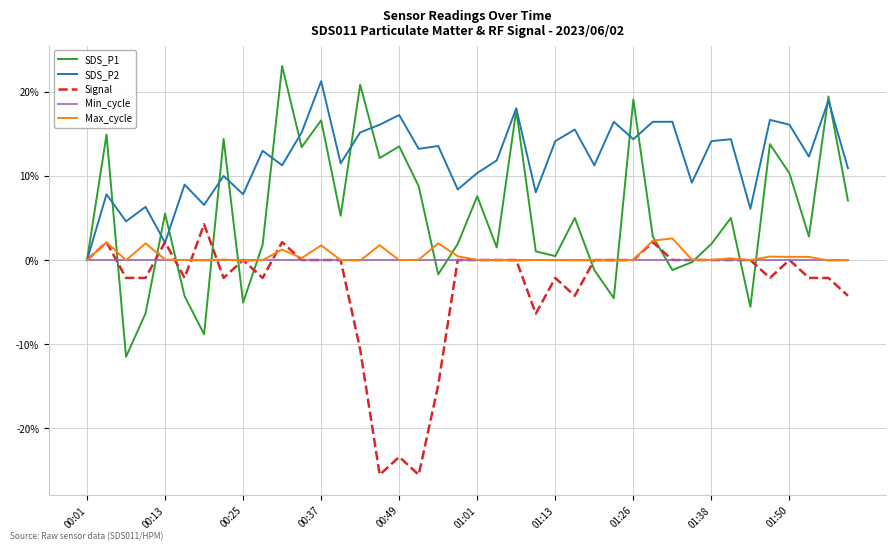

What is the smallest value displayed?

-25.5